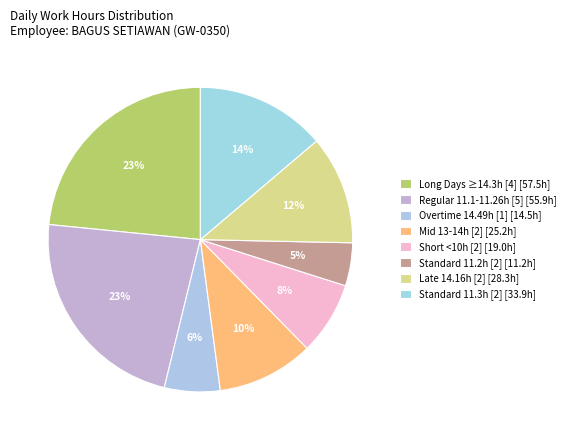

Count the number of slices in the pie.

8